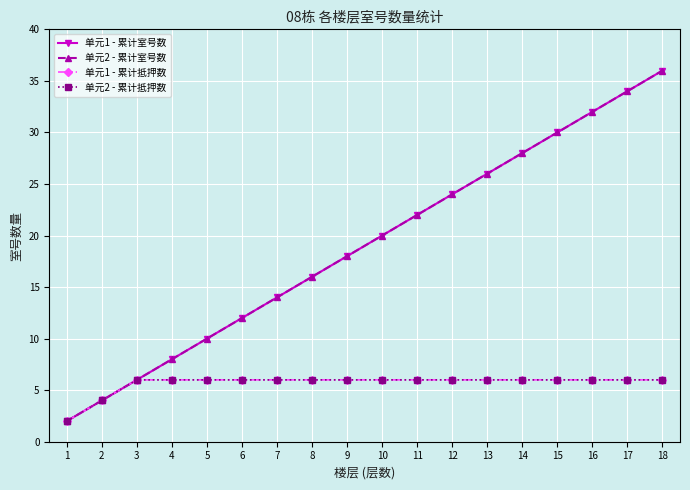

True or false: 单元1 - 累计抵押数 and 单元1 - 累计室号数 intersect in this chart.

False